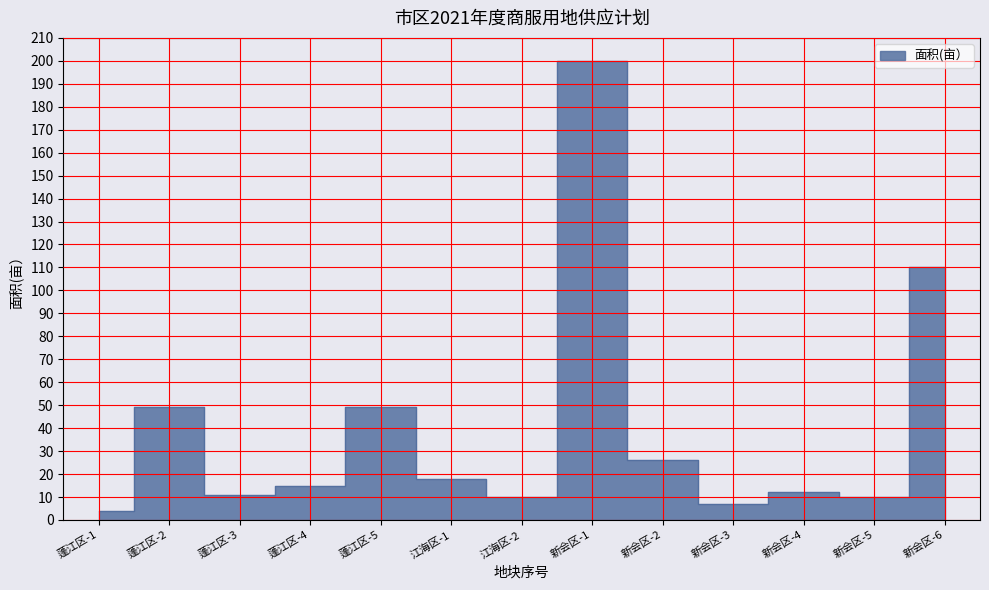

Reading left to right, what are all the values shown in this chart?

蓬江区-1=4	蓬江区-2=49	蓬江区-3=11	蓬江区-4=15	蓬江区-5=49	江海区-1=18	江海区-2=10	新会区-1=200	新会区-2=26	新会区-3=7	新会区-4=12	新会区-5=10	新会区-6=110